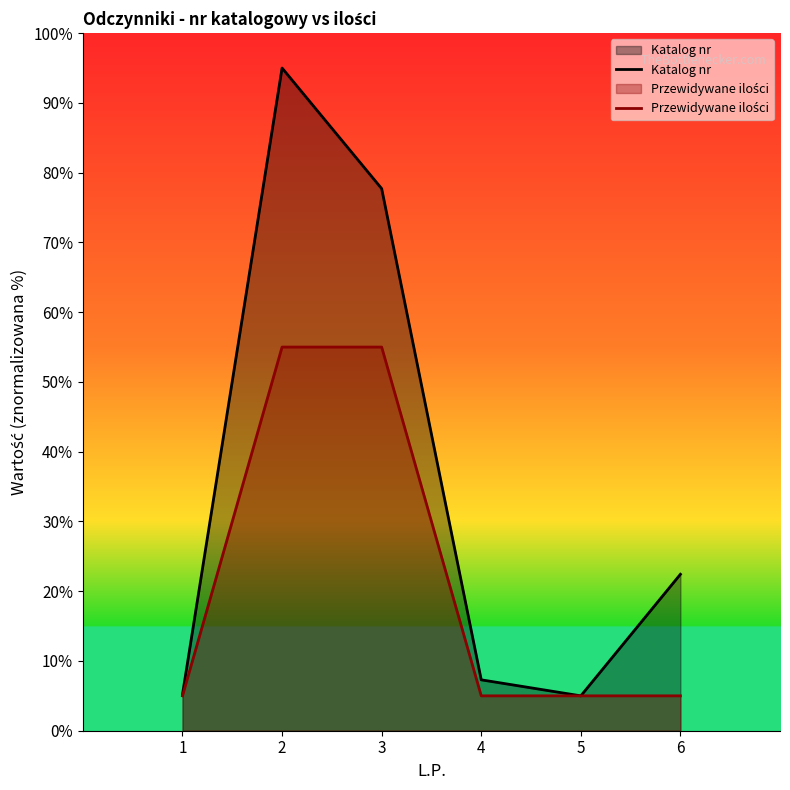

Which series has the largest total across all categories?

Katalog nr